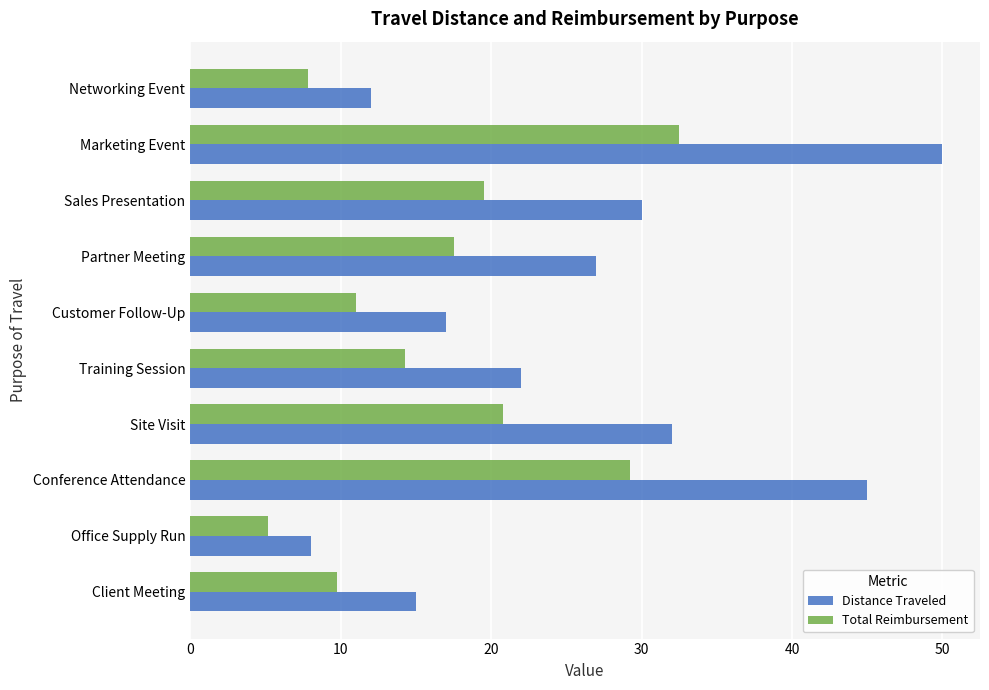

What are all the series names shown in the legend?

Distance Traveled, Total Reimbursement